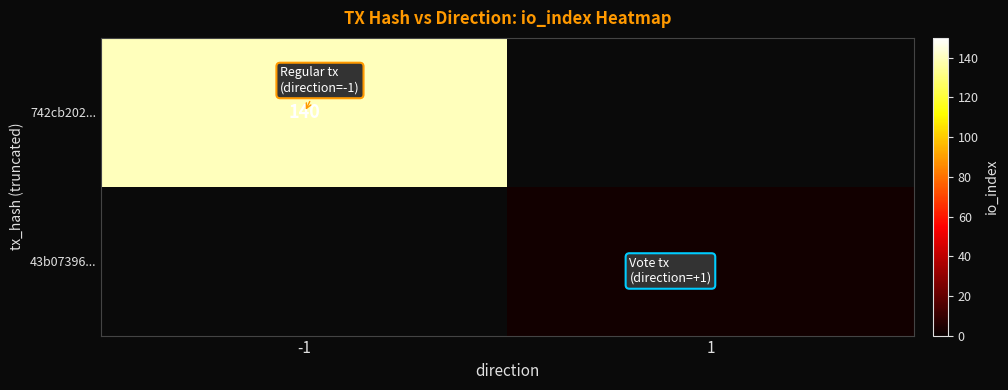

Count the number of data series in this chart.

2